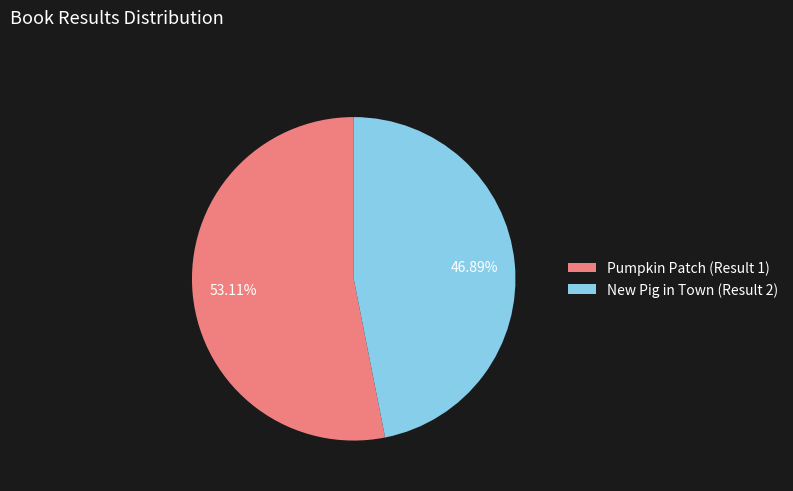

Which category accounts for the majority?

Pumpkin Patch (Result 1)